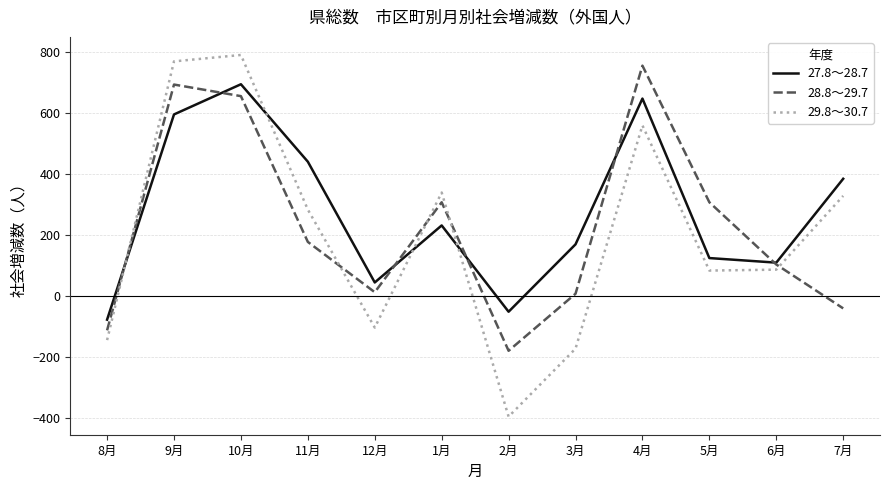

What is the sum of the 27.8～28.7 values at 12月 and 7月?

426